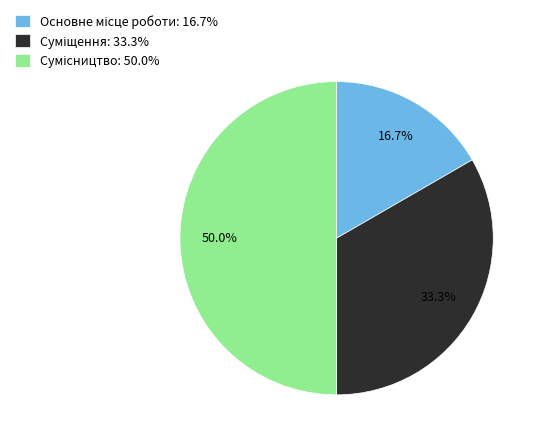

Is the sum of Суміщення and Сумісництво greater than half?

Yes